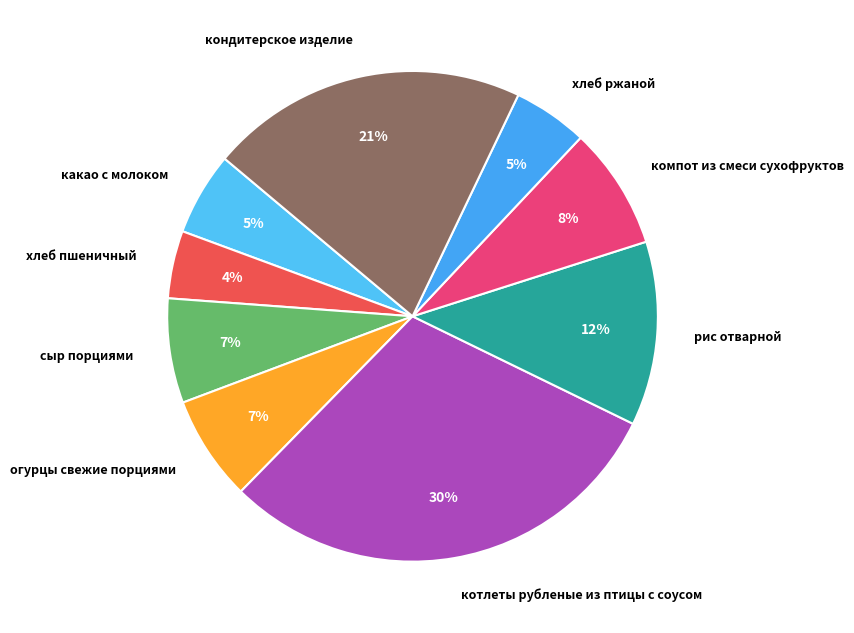

True or false: кондитерское изделие accounts for 21% of the total.

True